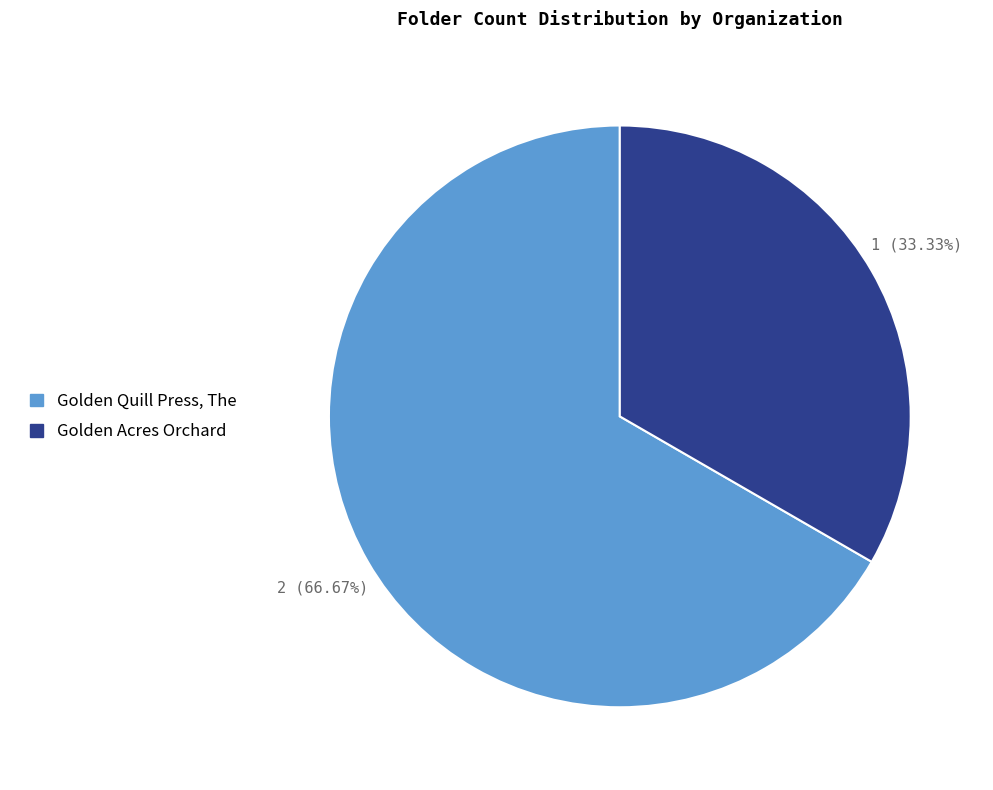

To the nearest percent, what is the difference between the Golden Quill Press, The and Golden Acres Orchard slice percentages?

33%